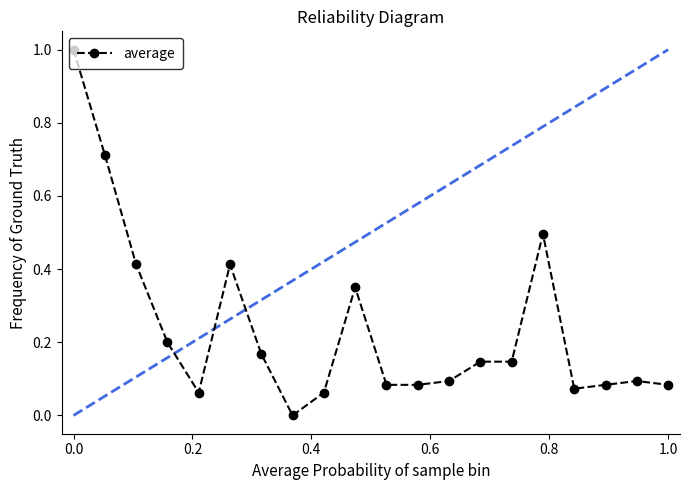

True or false: the data has more than 1 interior local peaks.

True